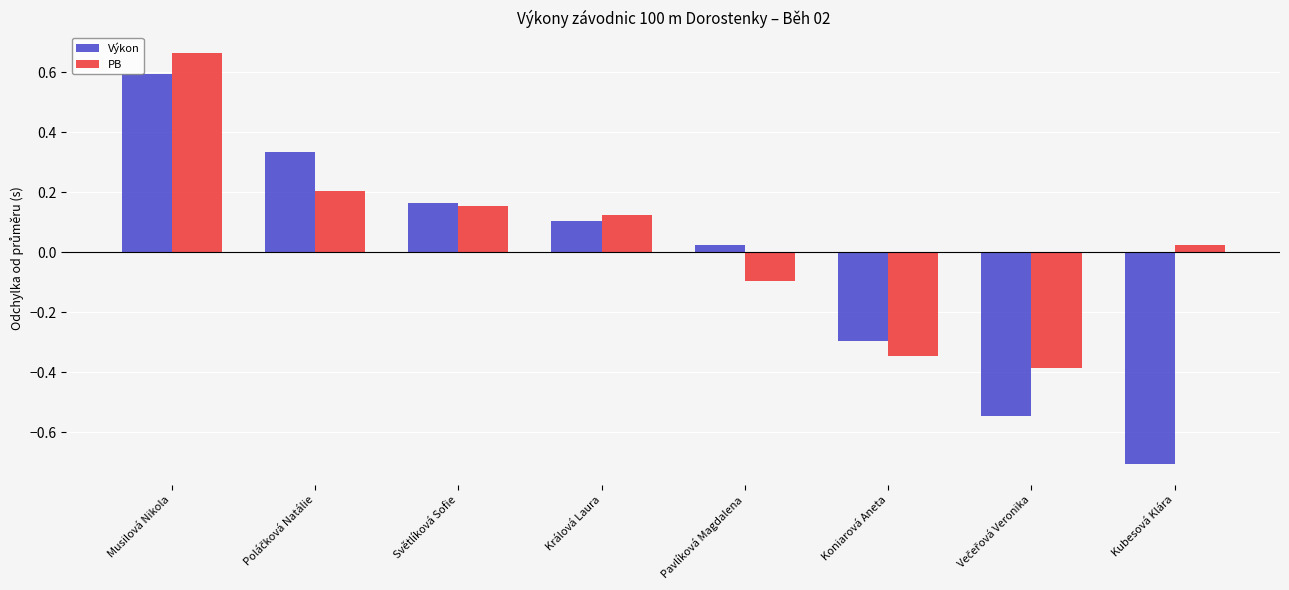

What is the difference between the second highest and second lowest values in the Výkon series?

0.9